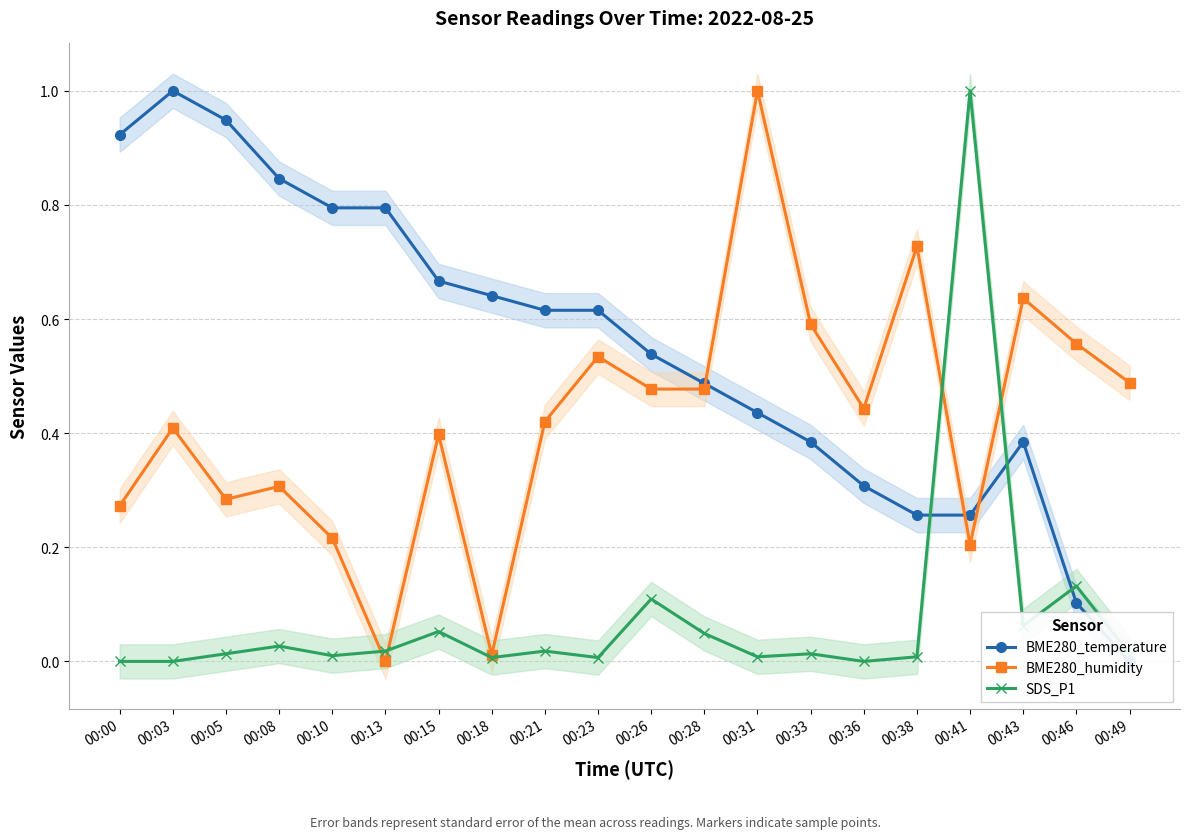

Which series has the largest range (max minus min)?

BME280_temperature